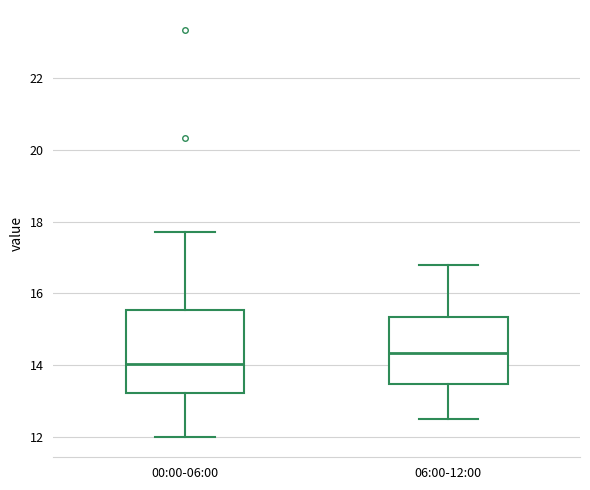

Where is the upper edge of the box for 00:00-06:00 on the y-axis? The values are not printed on the chart, so give them approximately, as read against the axis.

15.6